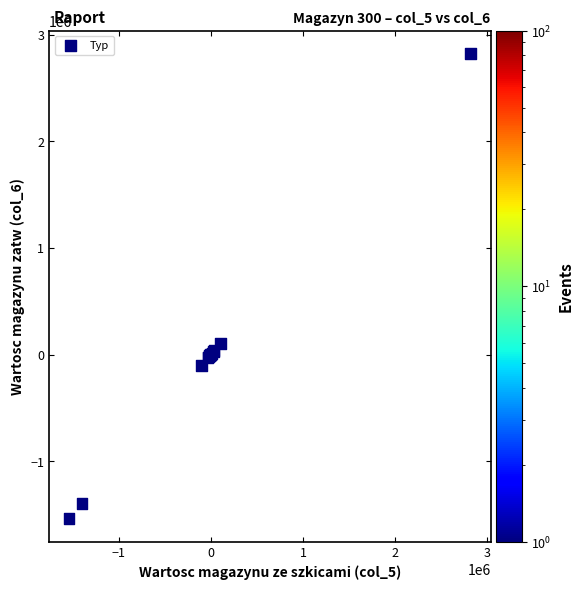

What Y value in the scatter plot is closest to 640203?

100805.4